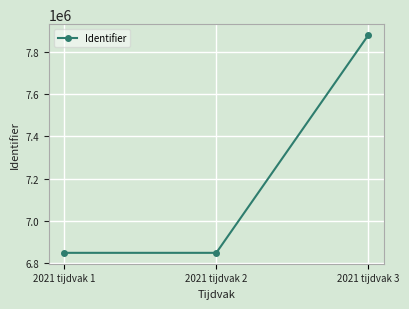

How many distinct data groups are displayed?

1